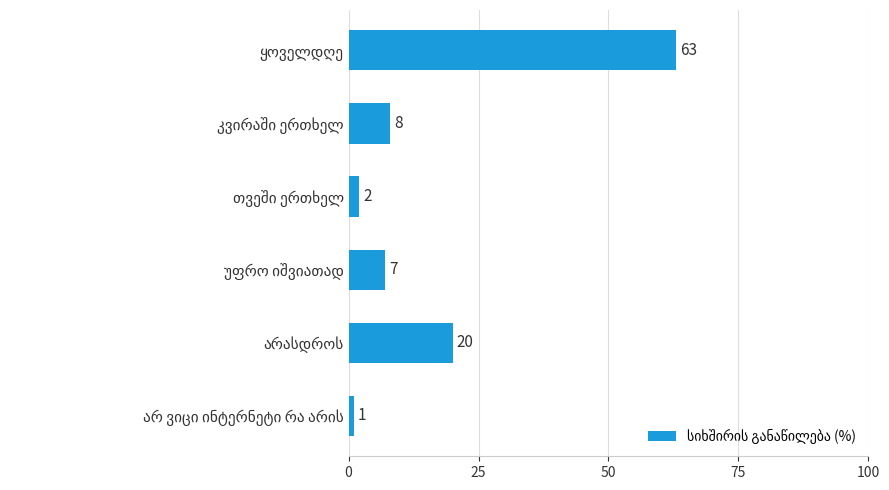

How many values are below 8?

3